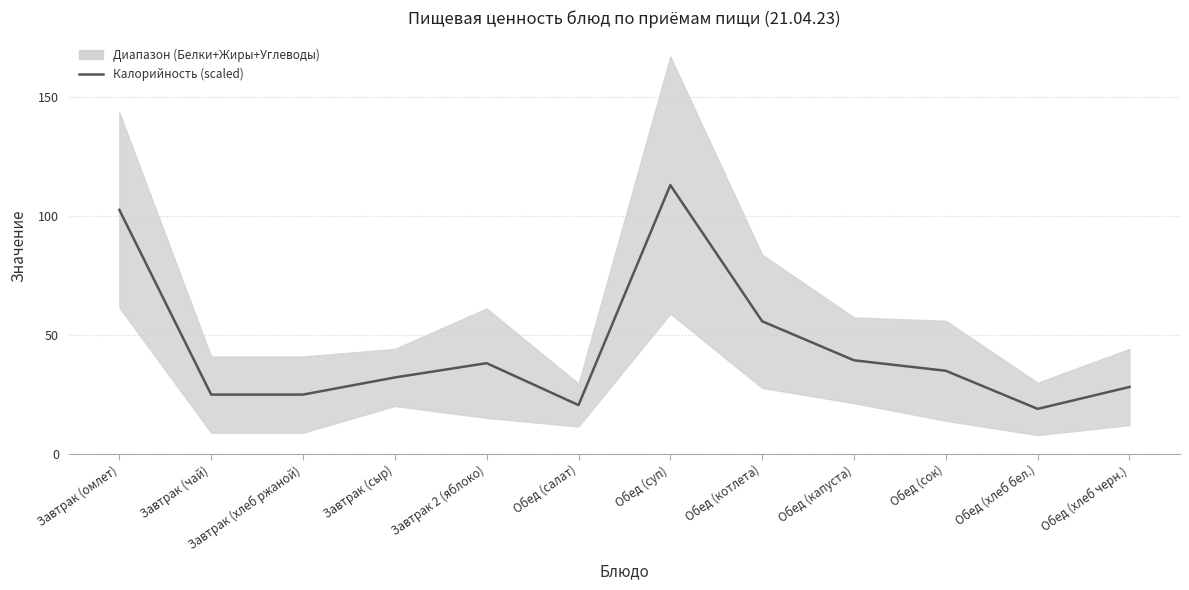

How many points are lower than both their immediate neighbors (excluding endpoints)?

2